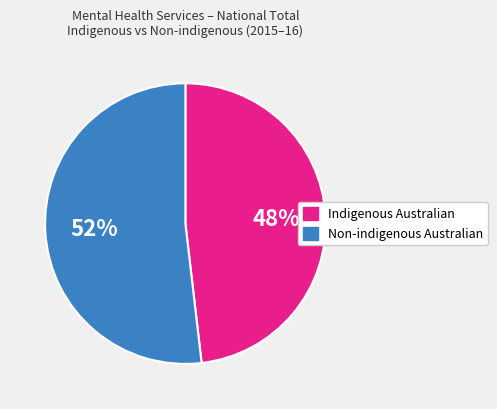

To the nearest percent, what is the difference between the largest and smallest slice percentages?

4%